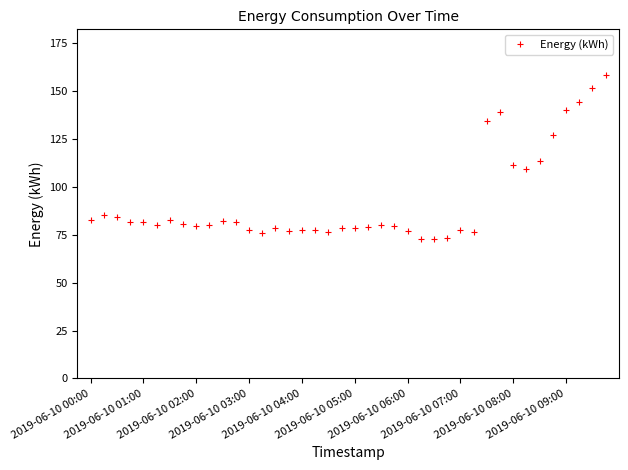

True or false: the data has more than 0 interior local peaks.

True